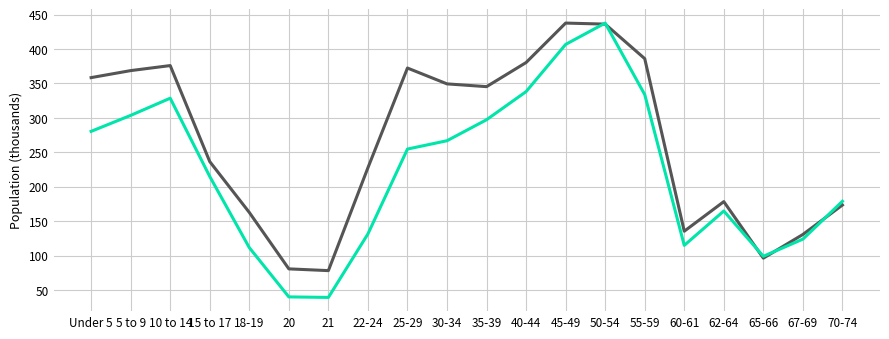

What is the smallest value displayed?

39.3